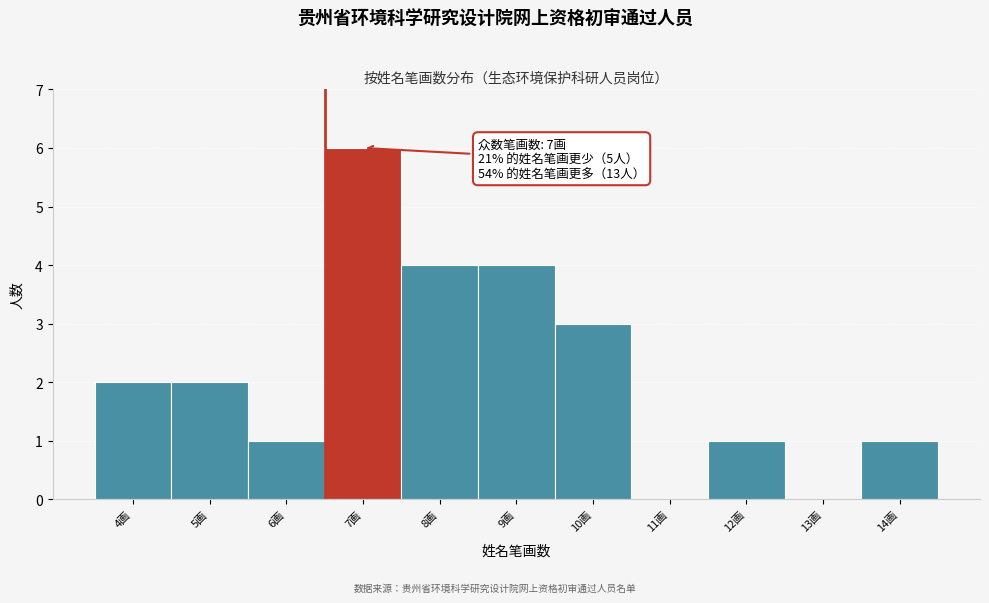

Over which range of the x-axis is the bar tallest?

6.5 to 7.5